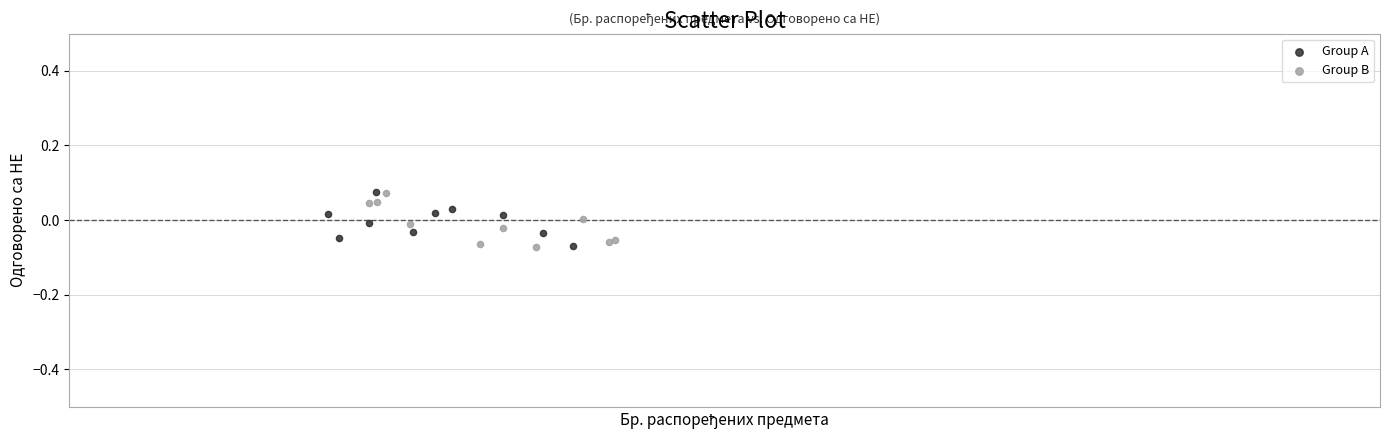

What are all the series names shown in the legend?

Group A, Group B